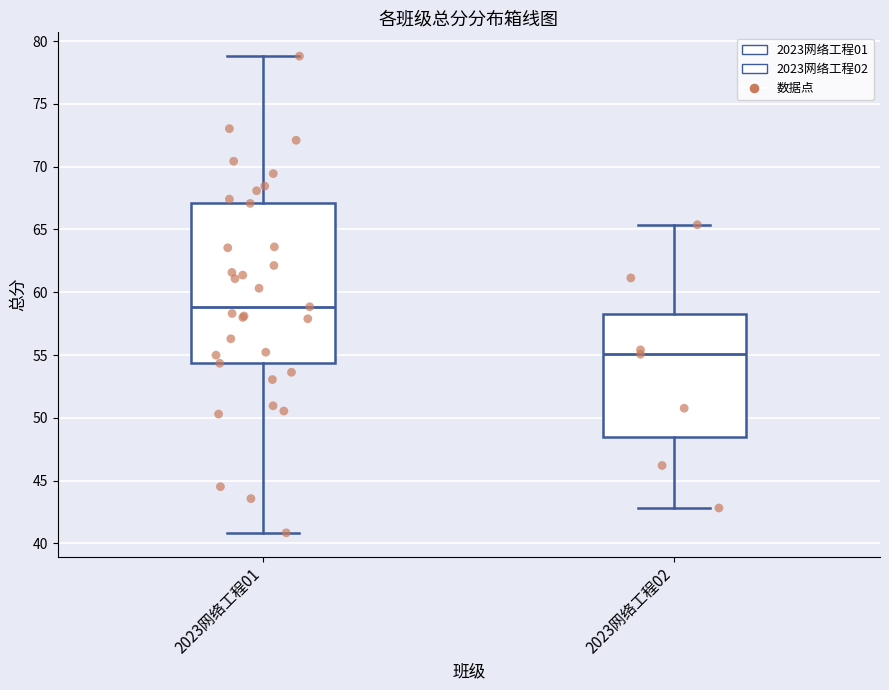

Reading left to right, read every box against the y-axis: the position of its median line, the range the box covers, and the ends of its whiskers. The values are not printed on the chart, so give them approximately, as read against the axis.

2023网络工程01: median 59.0, box 54.5 to 67.0, whiskers 41.0 to 79.0
2023网络工程02: median 55.0, box 48.5 to 58.5, whiskers 43.0 to 65.5